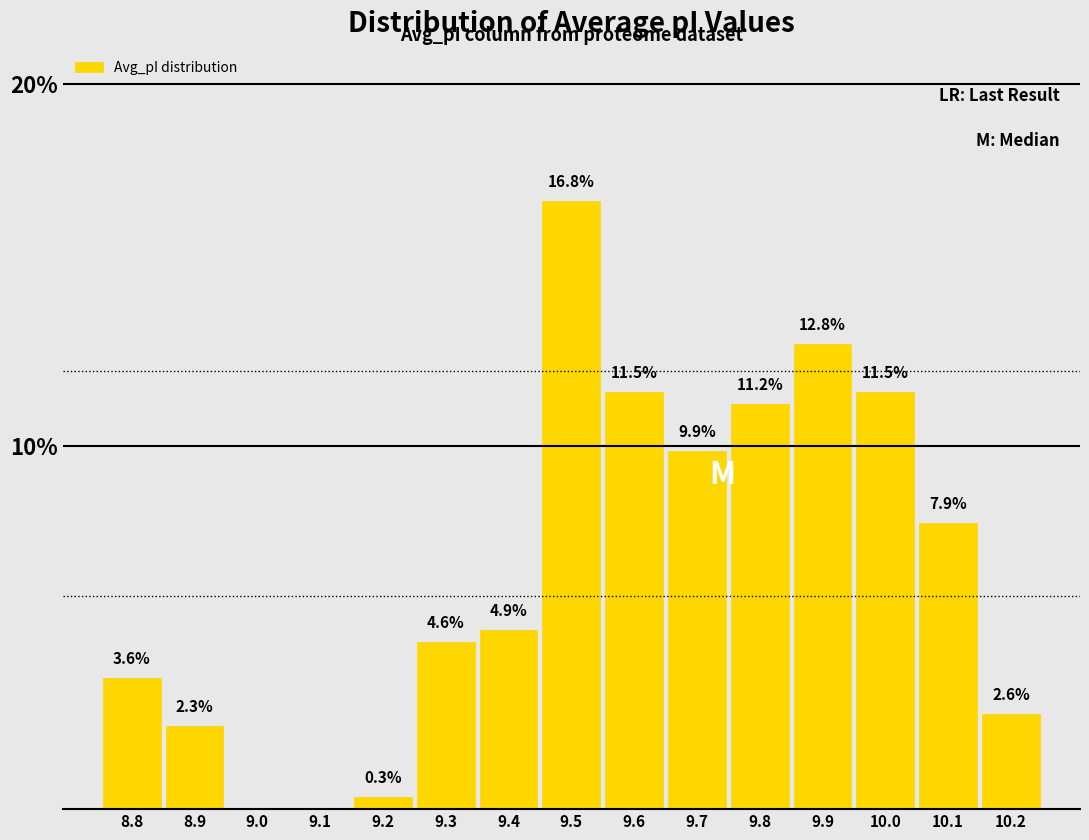

Reading left to right, extract all data points from this chart.

8.8=3.6	8.9=2.3	9.0=0.0	9.1=0.0	9.2=0.3	9.3=4.6	9.4=4.9	9.5=16.8	9.6=11.5	9.7=9.9	9.8=11.2	9.9=12.8	10.0=11.5	10.1=7.9	10.2=2.6